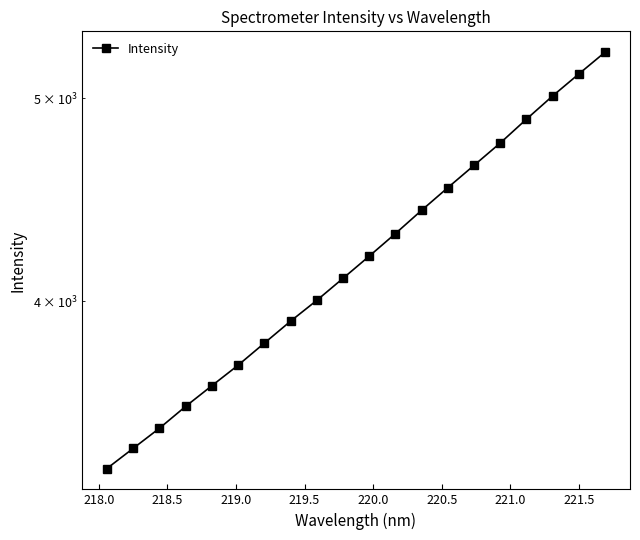

Reading left to right, list all the values displayed in this chart.

3329.1	3403.5	3479.5	3564.1	3646.1	3729.2	3820.5	3913.9	4004.5	4102.6	4203.8	4309.5	4421.1	4532.5	4644.9	4760.3	4886.8	5013.0	5135.7	5259.9